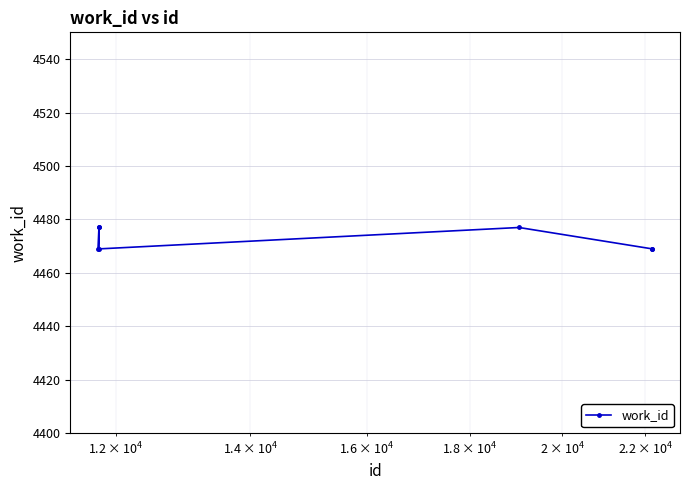

Does the chart display data point markers on the line(s)?

Yes